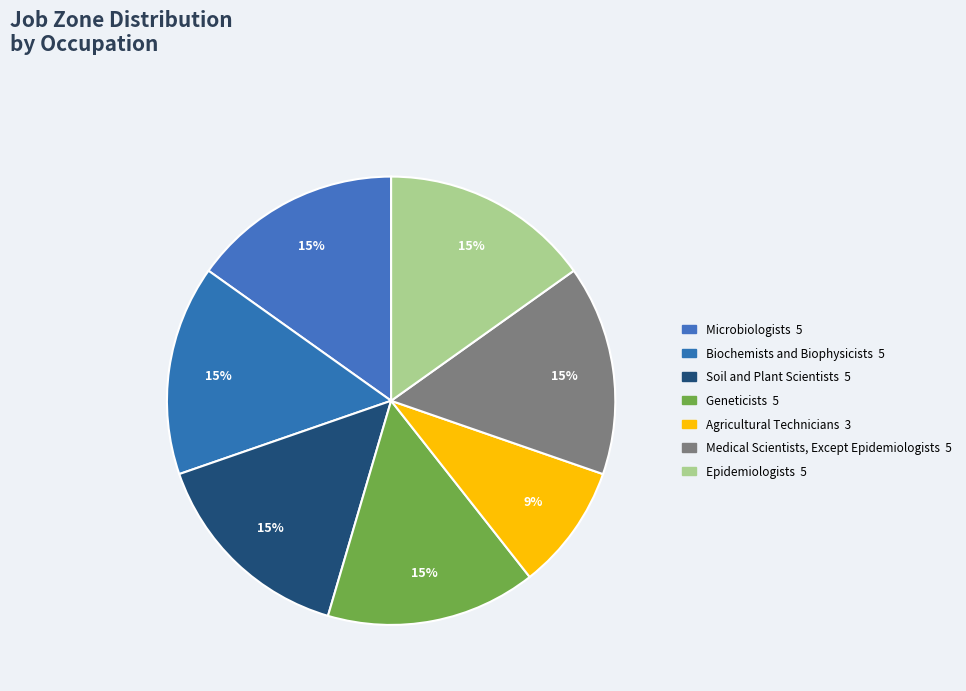

How many segments does this pie chart have?

7